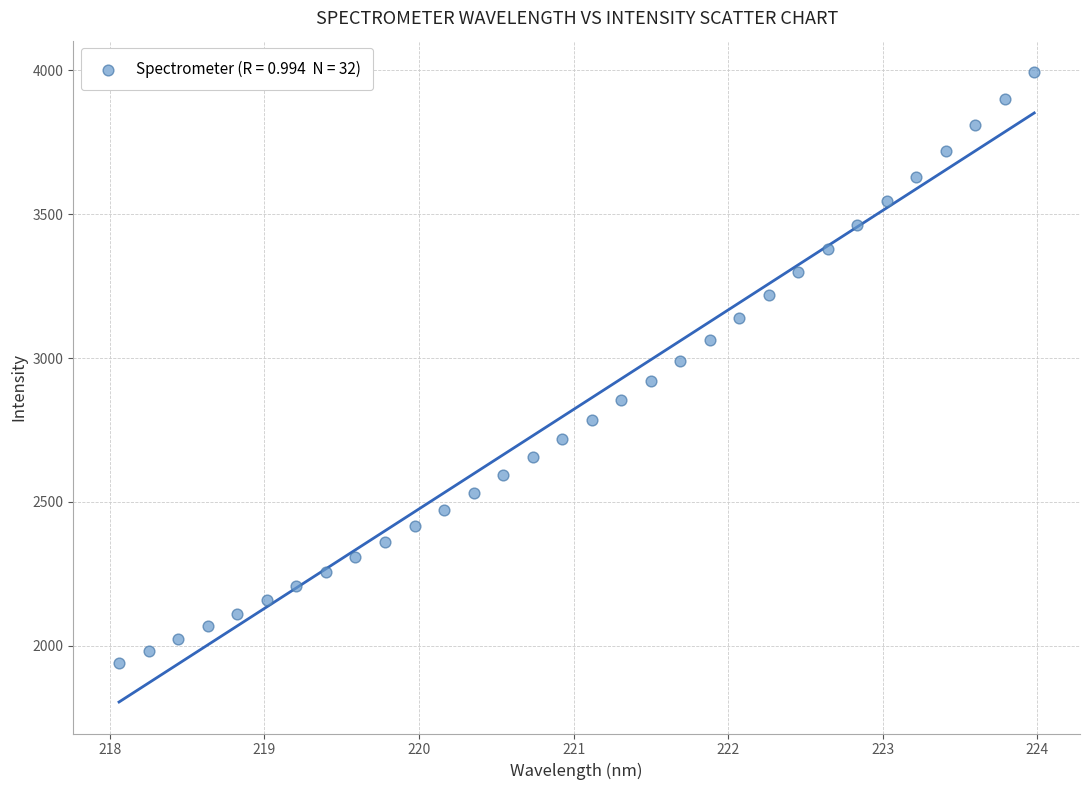

What is the range of Y values (max minus min)?

2052.1